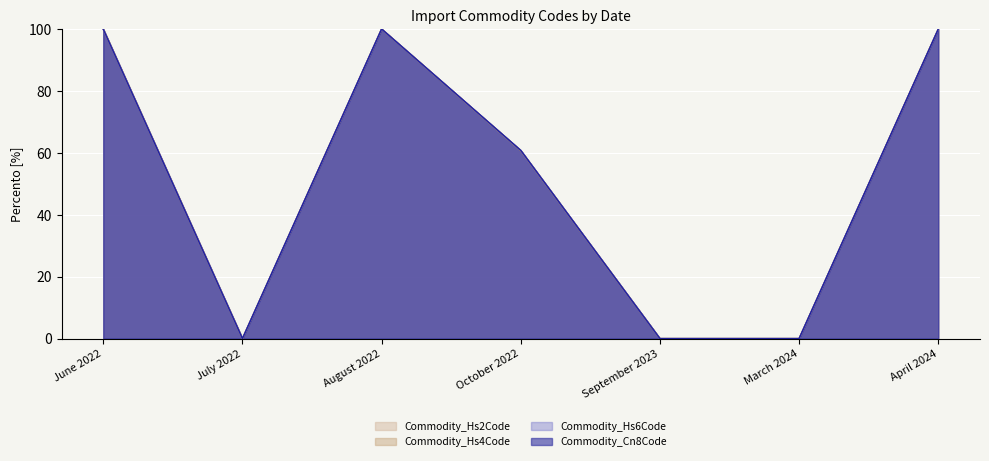

Does the chart display data point markers on the line(s)?

No